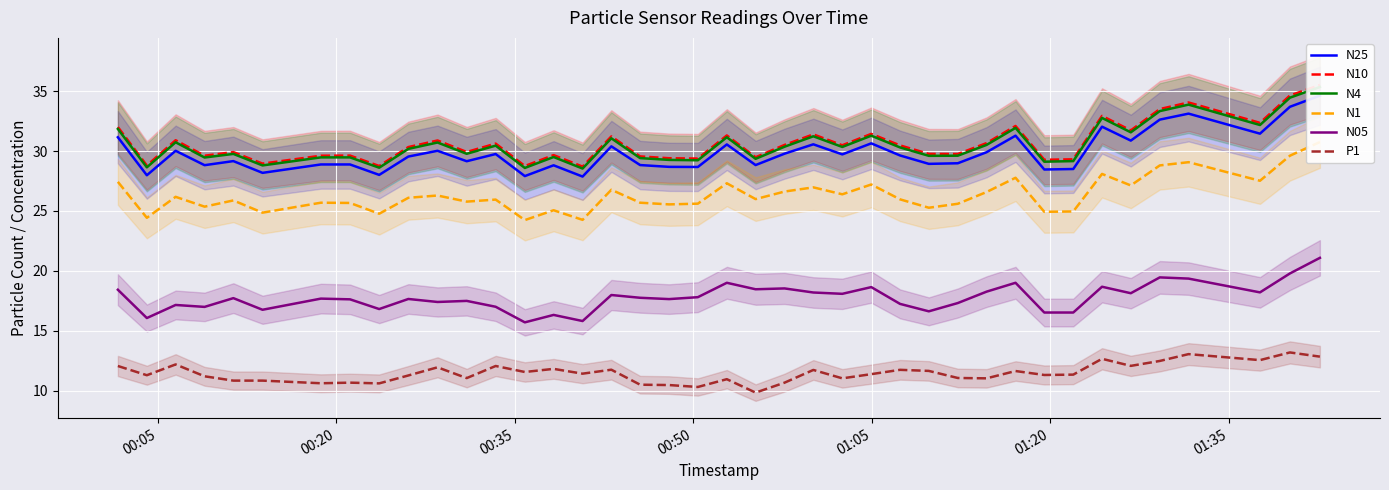

How many series are shown in this chart?

6